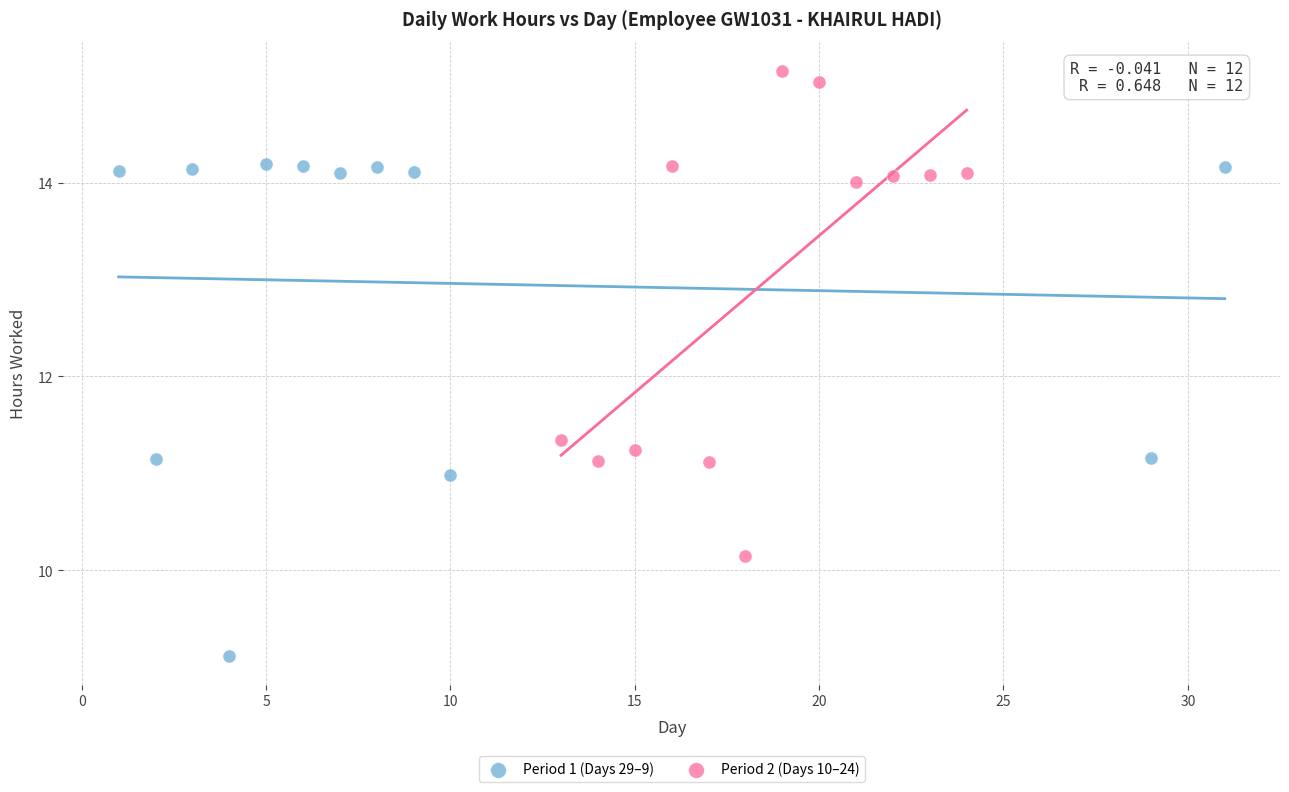

Which series reaches the minimum Y coordinate?

Period 1 (Days 29–9)